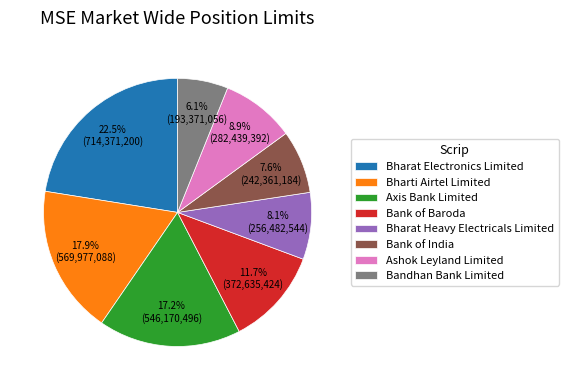

Between Bharat Electronics Limited and Bandhan Bank Limited, which is larger?

Bharat Electronics Limited